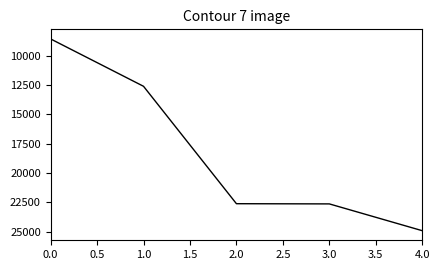

Count the number of data series in this chart.

1